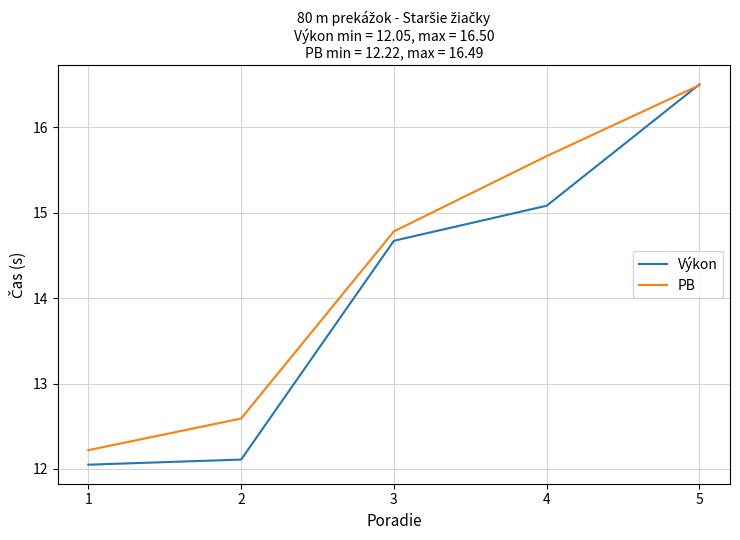

Is the value of PB at 5 greater than the value of Výkon at 3?

Yes